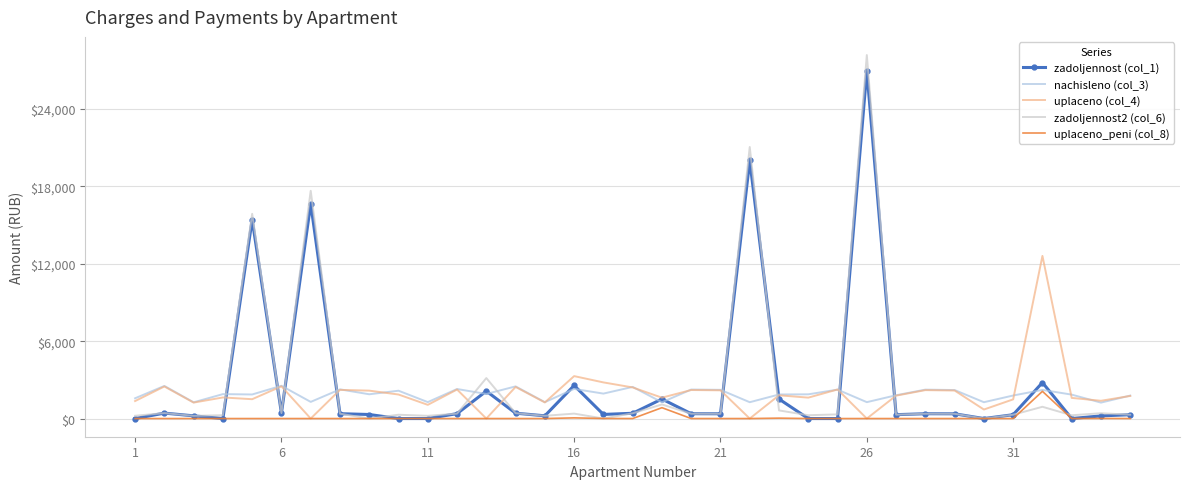

Which series has the widest spread of values?

zadoljennost2 (col_6)